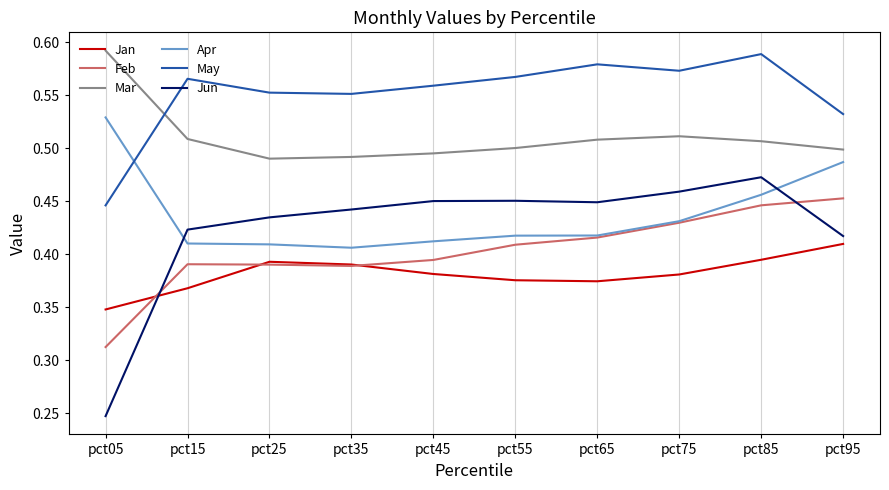

Is the value of Jan at pct35 greater than the value of Apr at pct15?

No